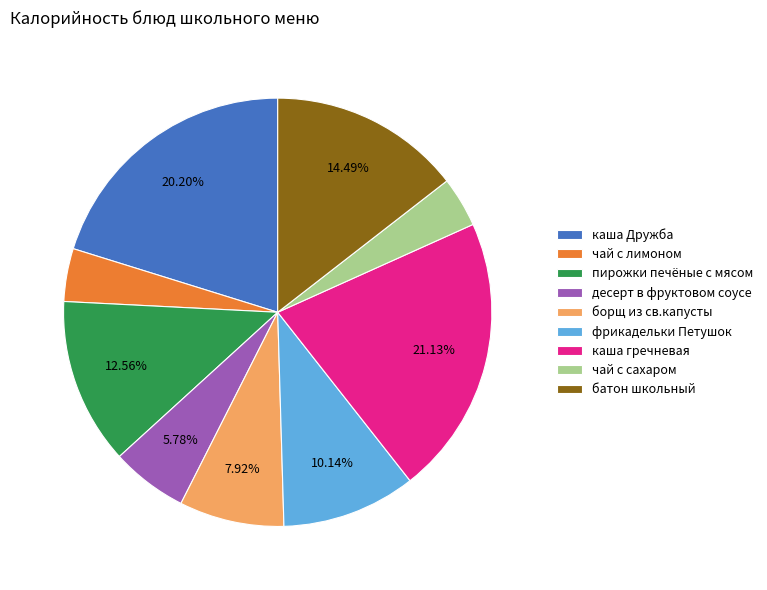

To the nearest percent, what is the average slice percentage?

11%